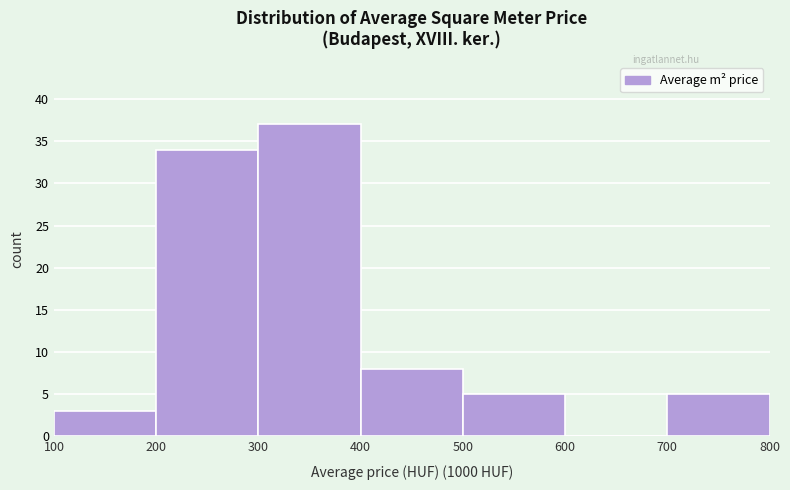

Which range on the x-axis has the tallest bar?

300 to 400